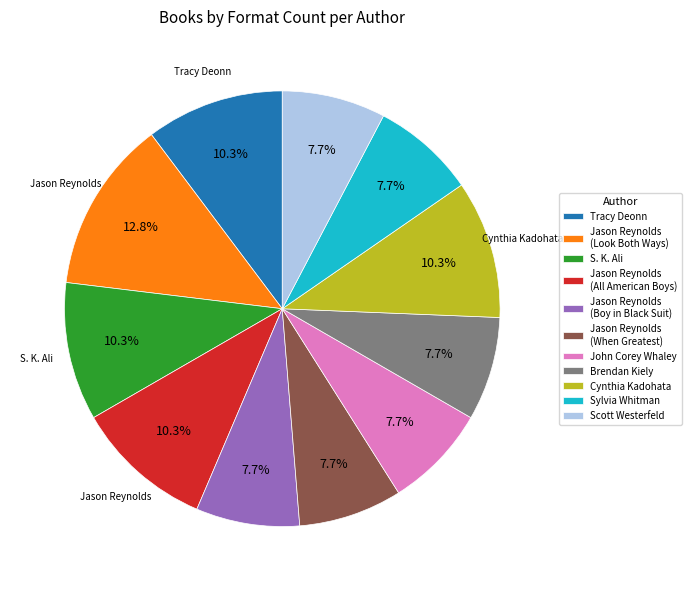

Which slice is the largest?

Jason Reynolds (Look Both Ways)